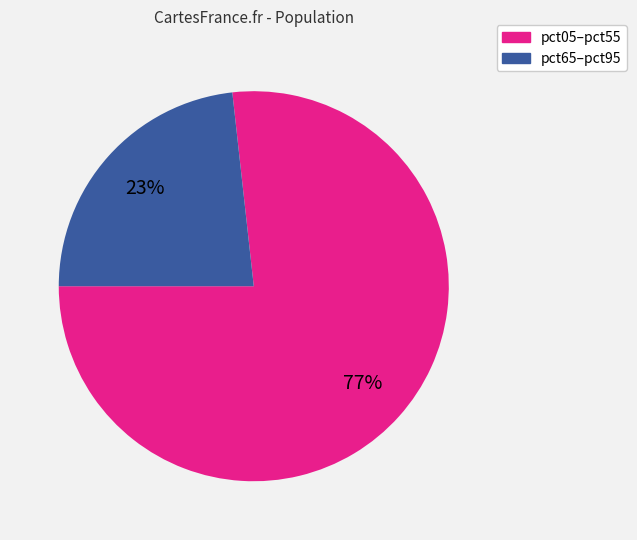

To the nearest percent, what is the difference between the largest and smallest slice percentages?

54%